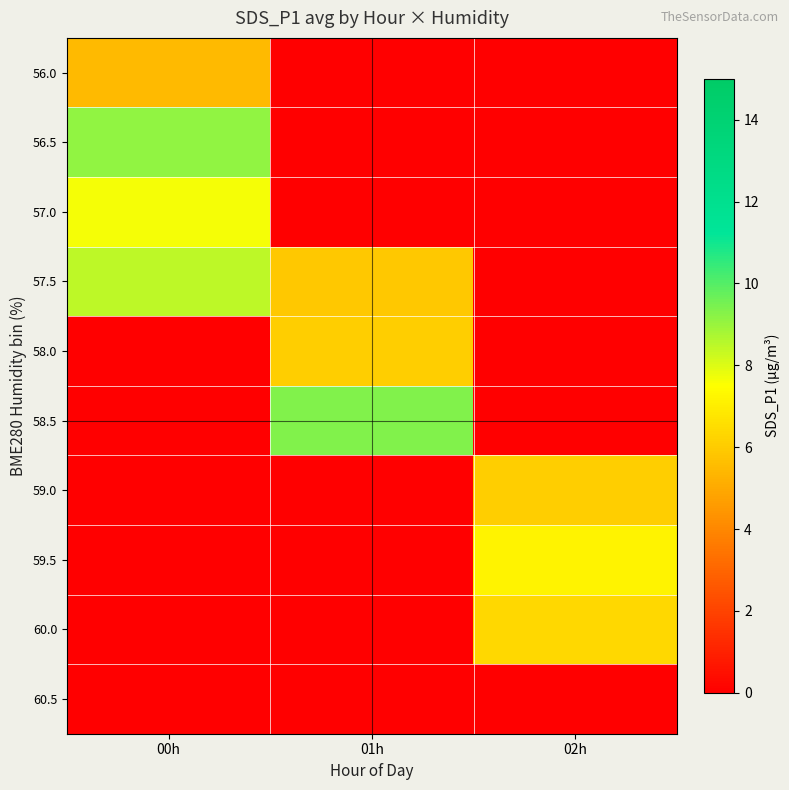

Between 00h and 01h, which series saw the biggest shift?

58.5